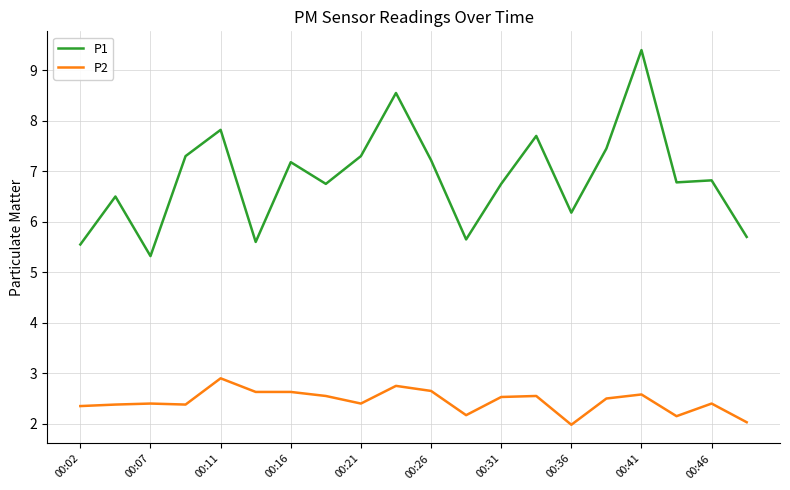

True or false: P1 and P2 cross at least once.

False